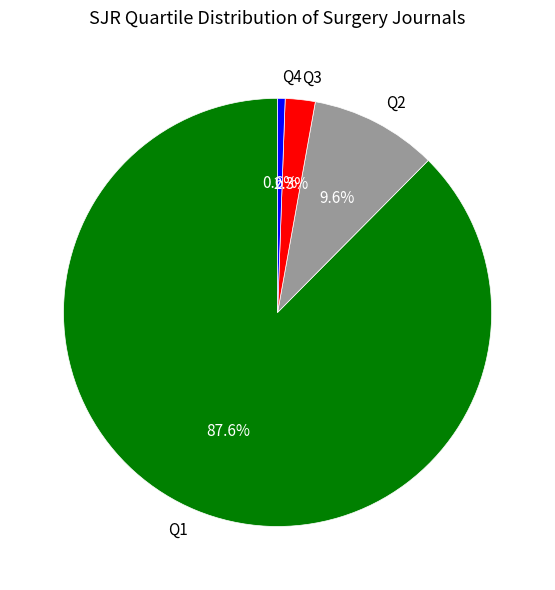

What percentage is NOT represented by Q4?

99.4%